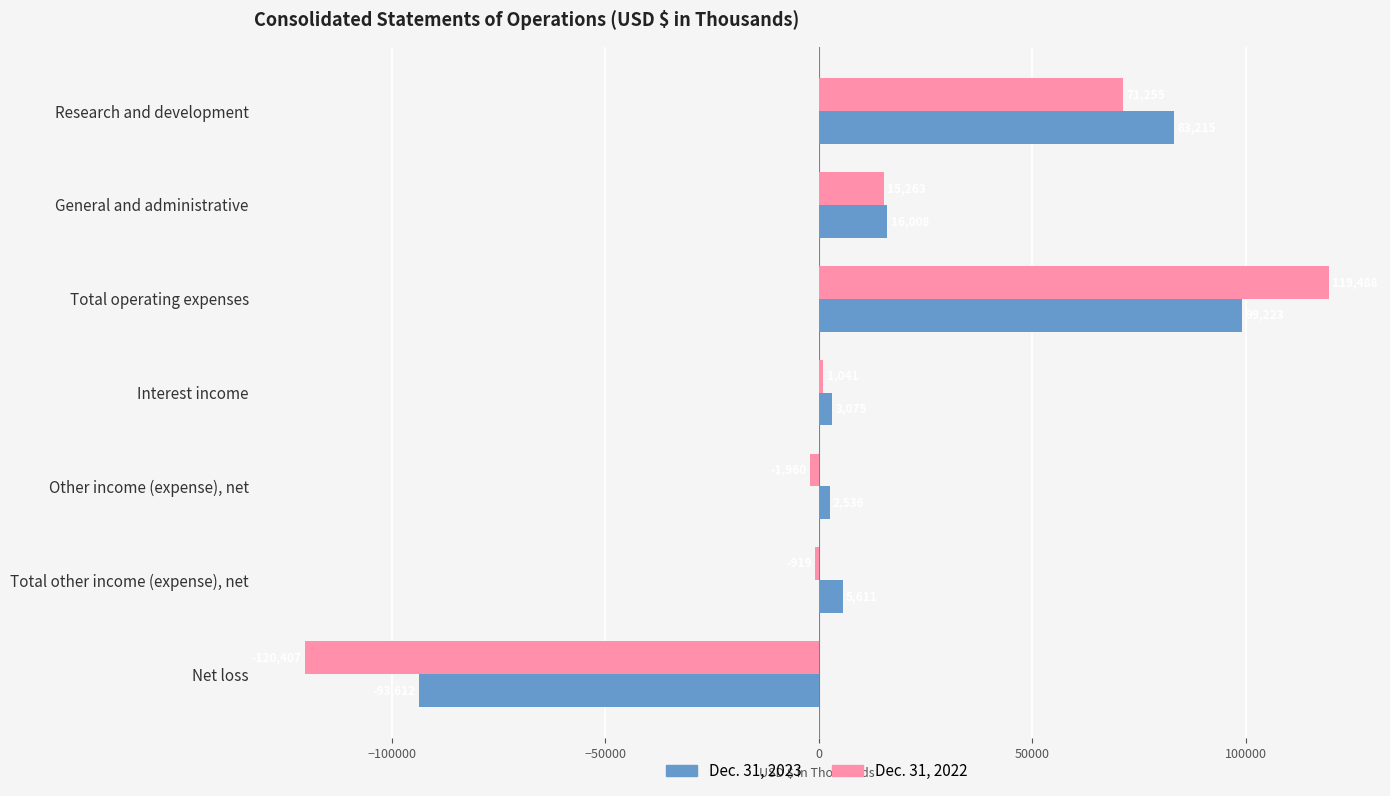

What is the approximate value of Dec. 31, 2022 at Total other income (expense), net, to the nearest 50?

-900